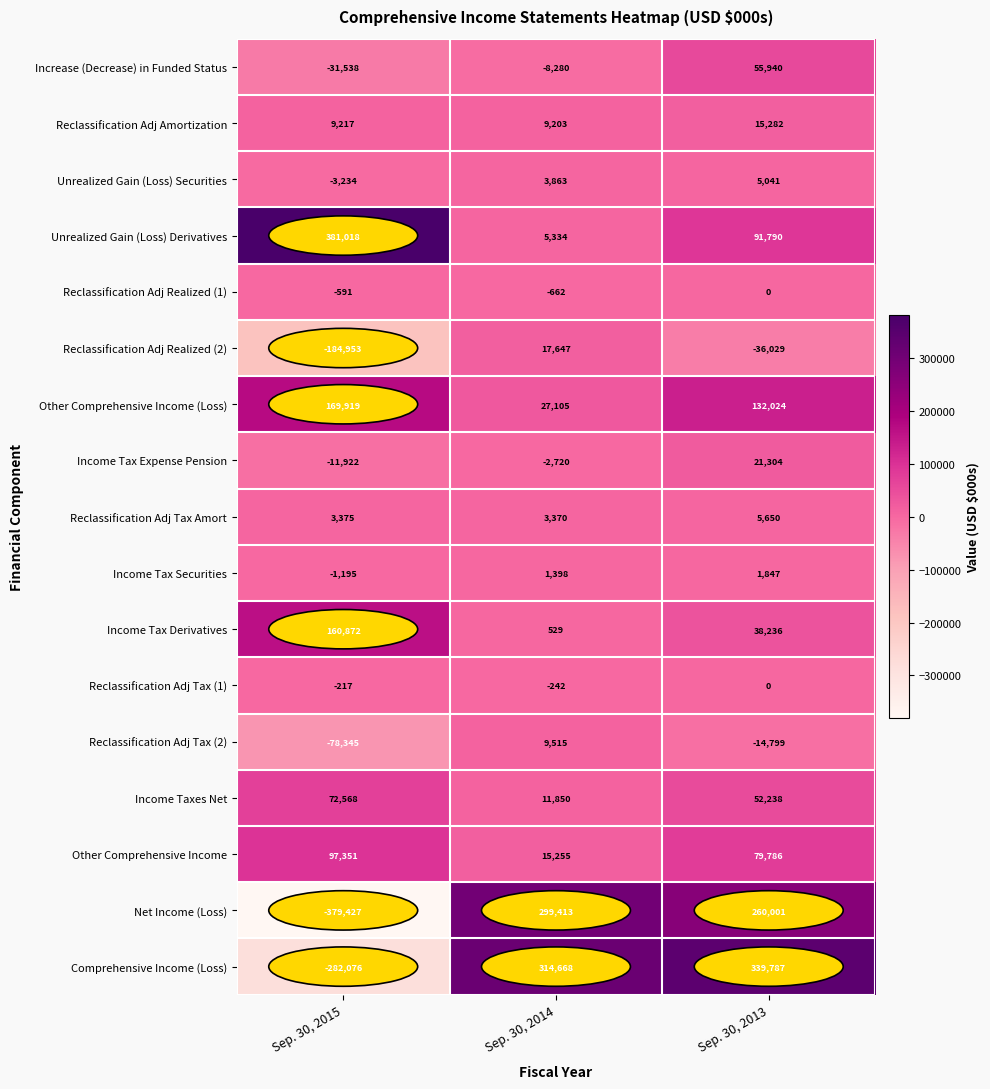

What is the difference between the maximum and minimum values in the Unrealized Gain (Loss) Securities series?

8275